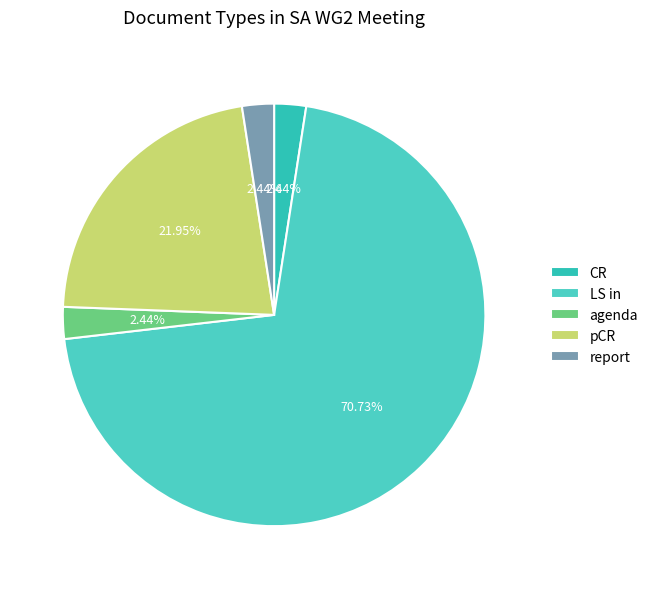

What is the ratio of the value at report to the value at pCR?

0.1